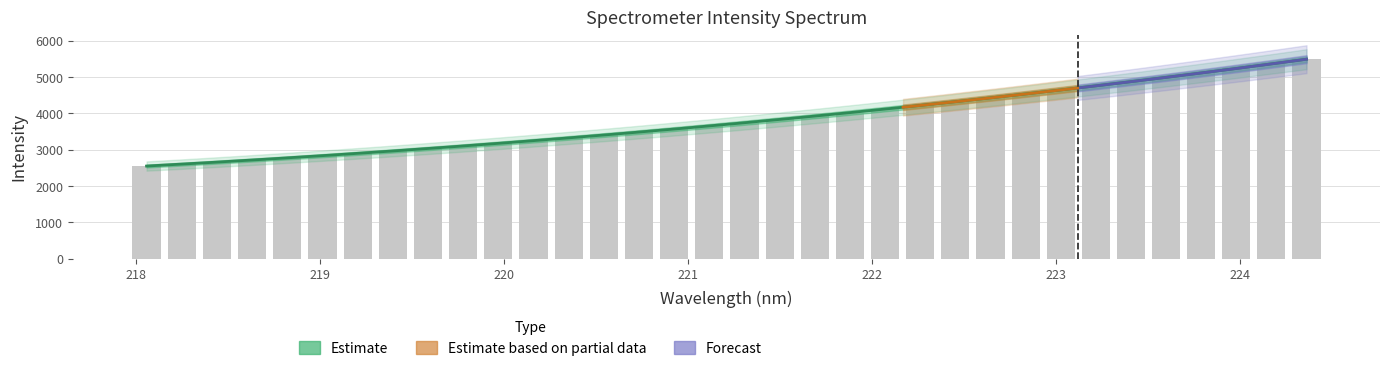

What is the label of the 32nd bar from the left?

224